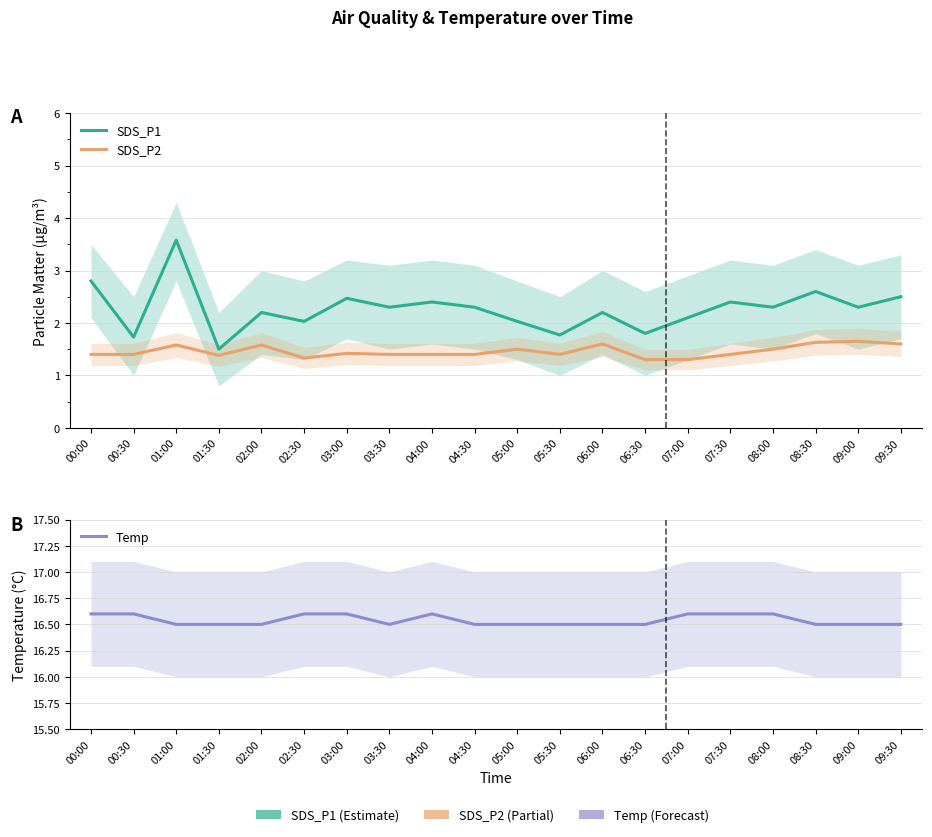

Between 01:30 and 04:00, which is larger?

04:00